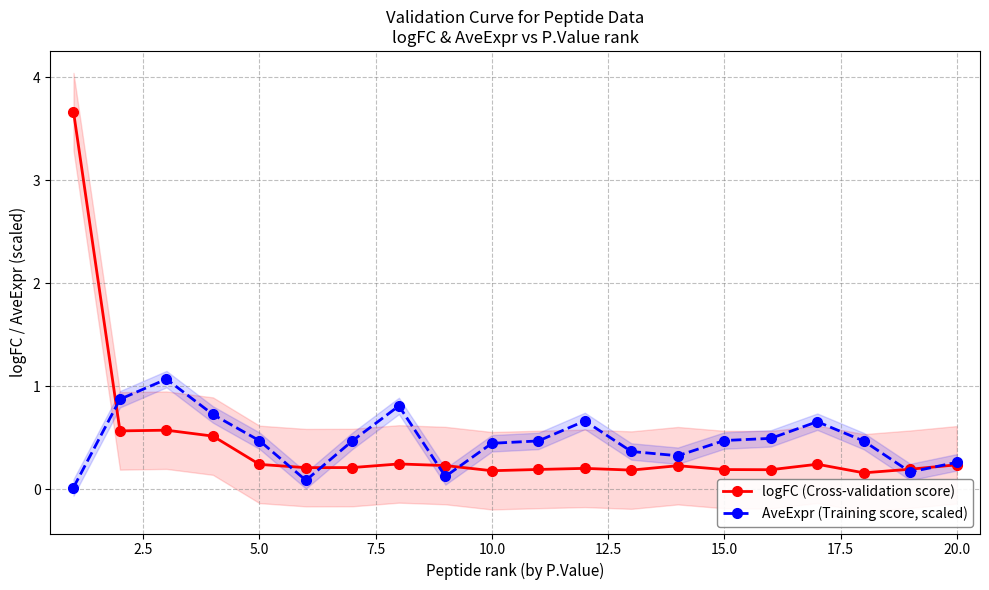

What is the average value of the AveExpr (Training score, scaled) series?

0.5